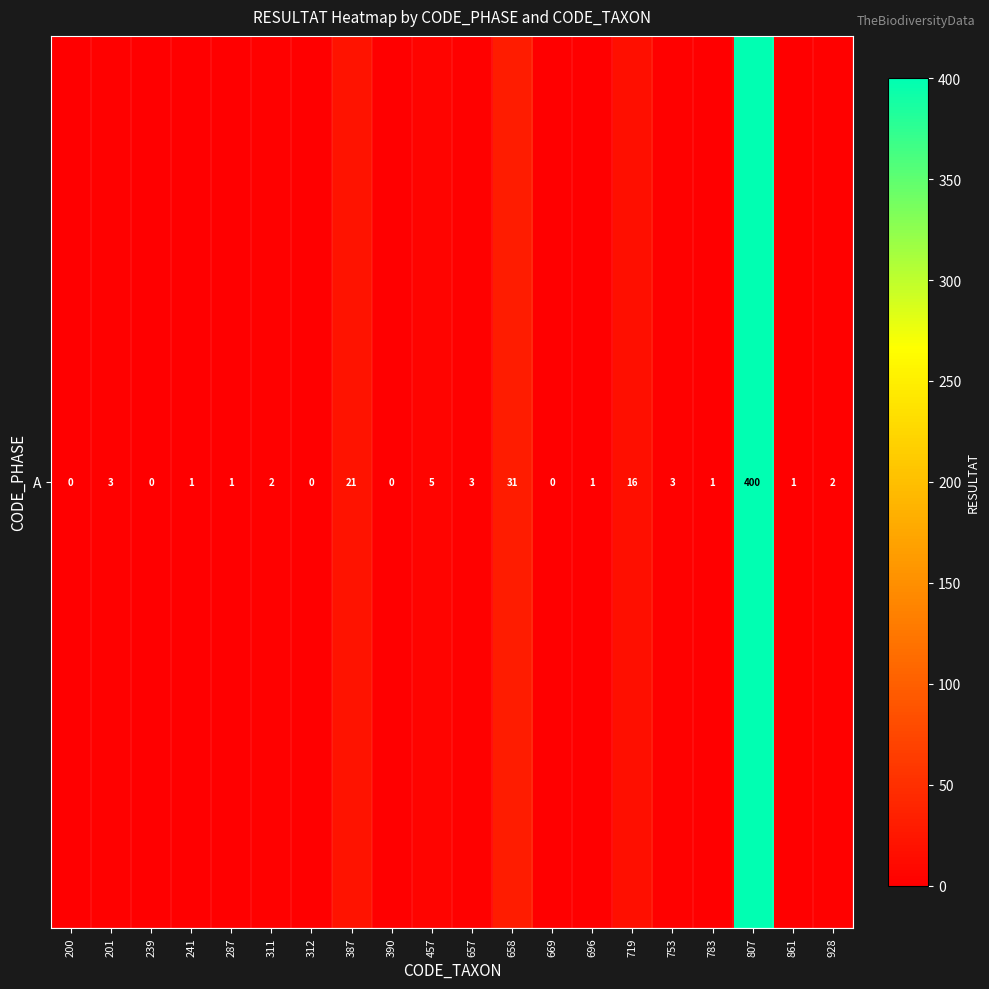

Where is the data nearest to the value 200?

658